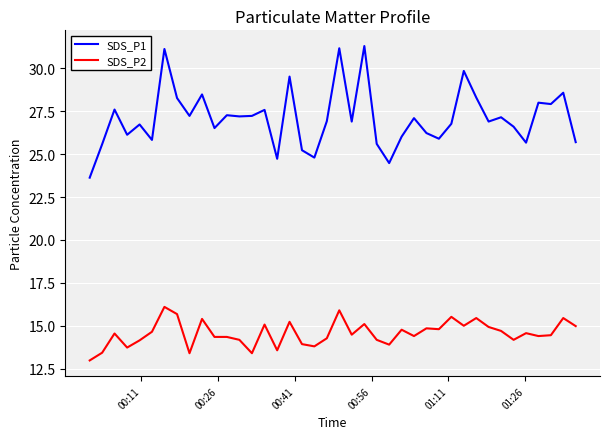

Does the chart display data point markers on the line(s)?

No